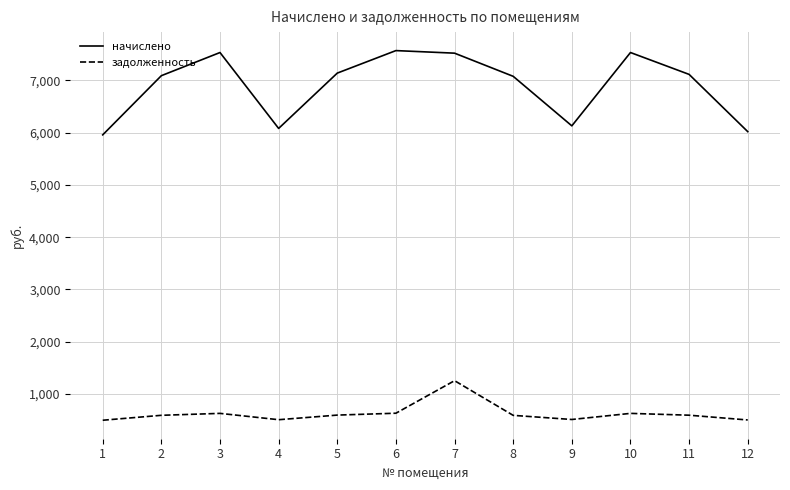

The начислено series shows 7534.9 at 10. True or false?

True